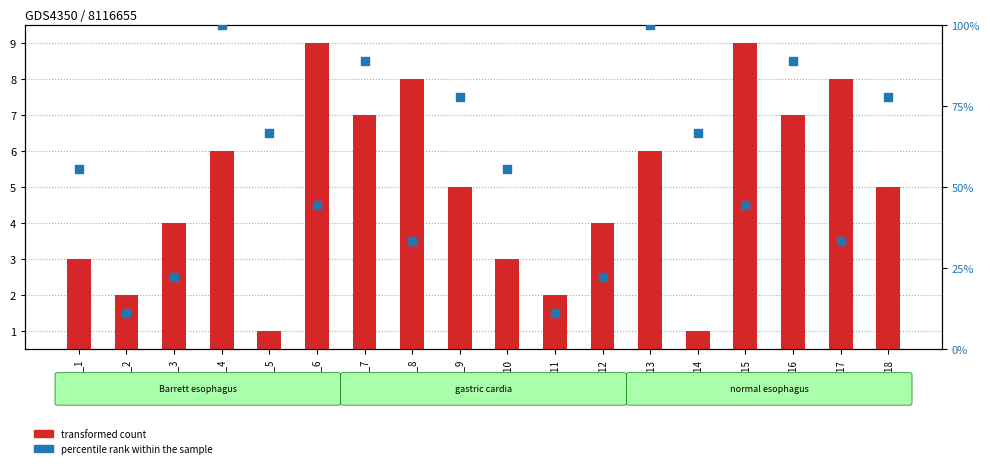

Which series has the largest total across all categories?

percentile rank within the sample